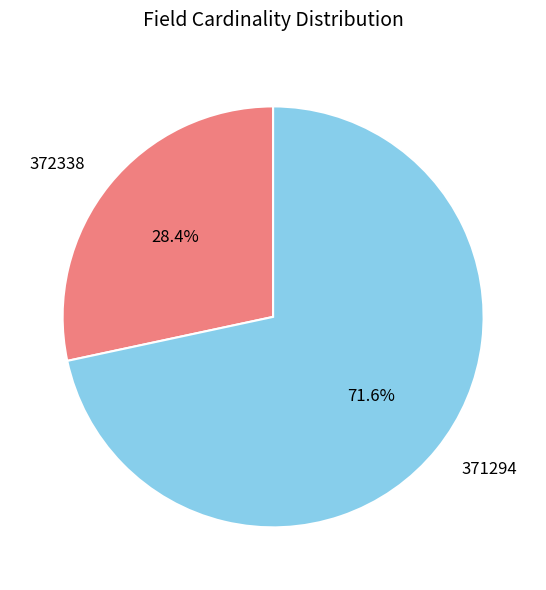

To the nearest percent, what portion does 372338 represent?

28%